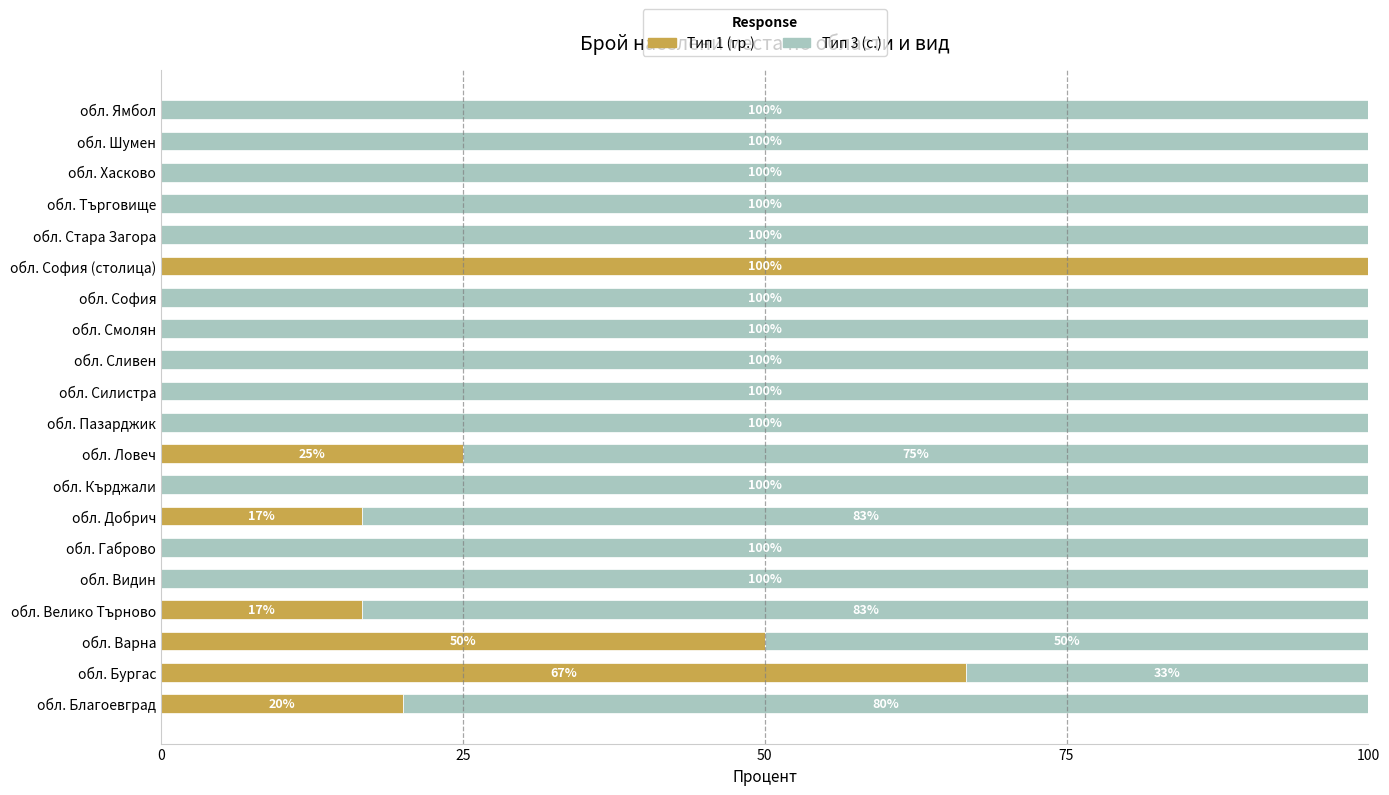

What is the total value across all series at обл. Търговище?

100.0